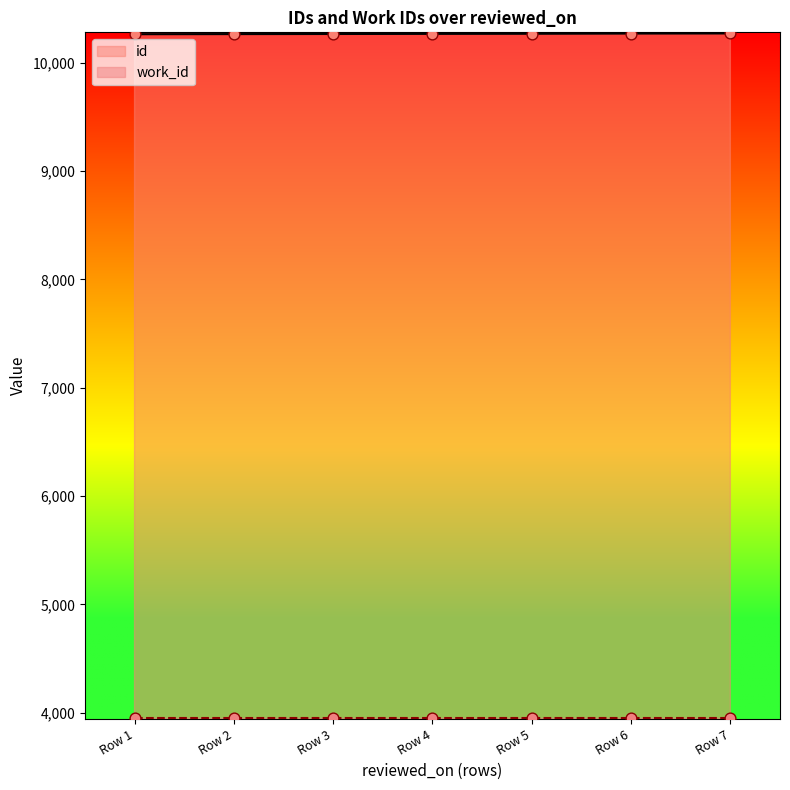

The value of id at Row 5 is 10266. True or false?

True